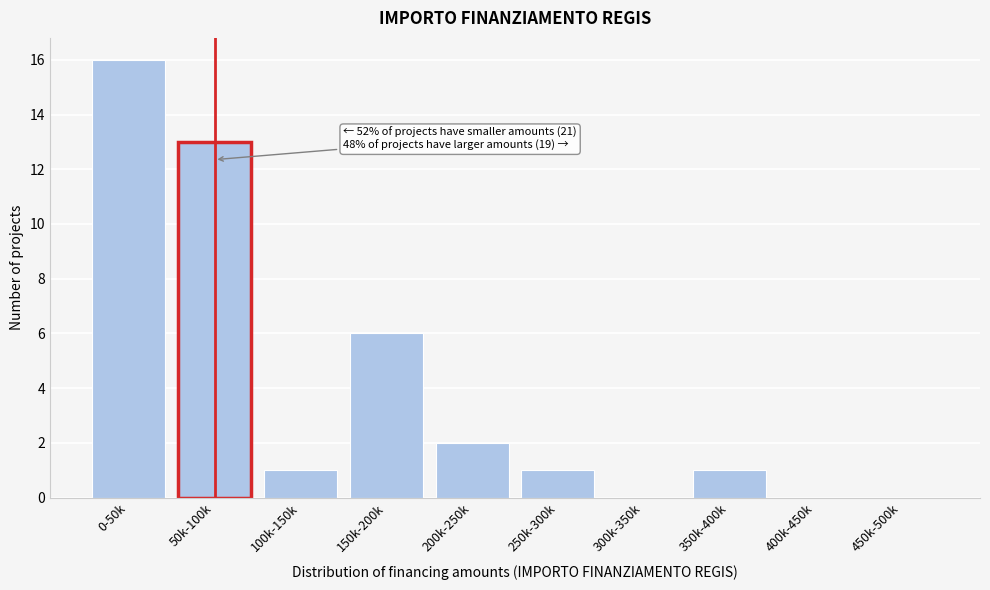

Reading left to right, extract all data points from this chart.

0-50k=16	50k-100k=13	100k-150k=1	150k-200k=6	200k-250k=2	250k-300k=1	300k-350k=0	350k-400k=1	400k-450k=0	450k-500k=0